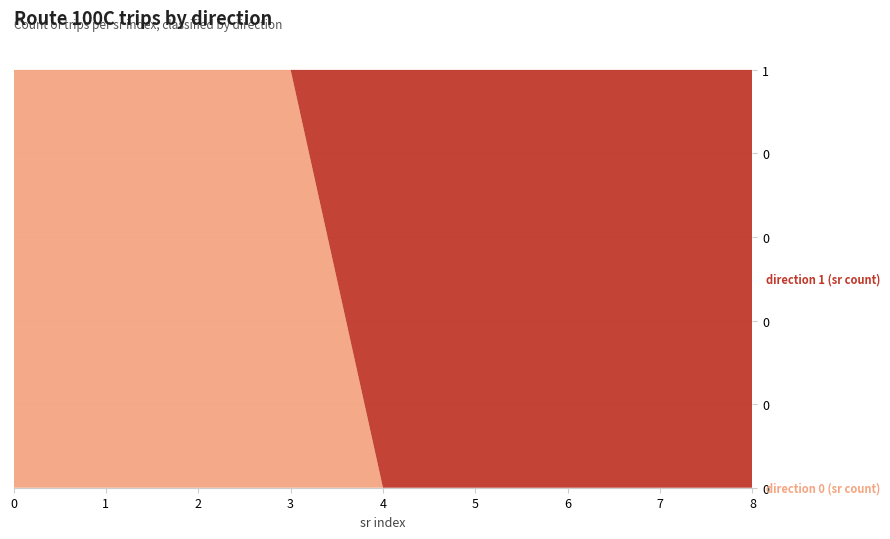

Reading left to right, transcribe all the data shown in this chart.

direction 0 (sr count): 0=1	1=1	2=1	3=1	4=0	5=0	6=0	7=0	8=0
direction 1 (sr count): 0=0	1=0	2=0	3=0	4=1	5=1	6=1	7=1	8=1